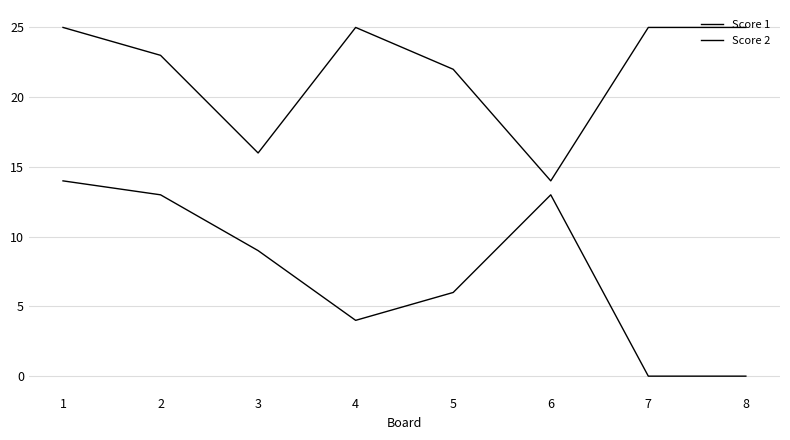

Is it true that Score 2 equals 13 at 6?

True